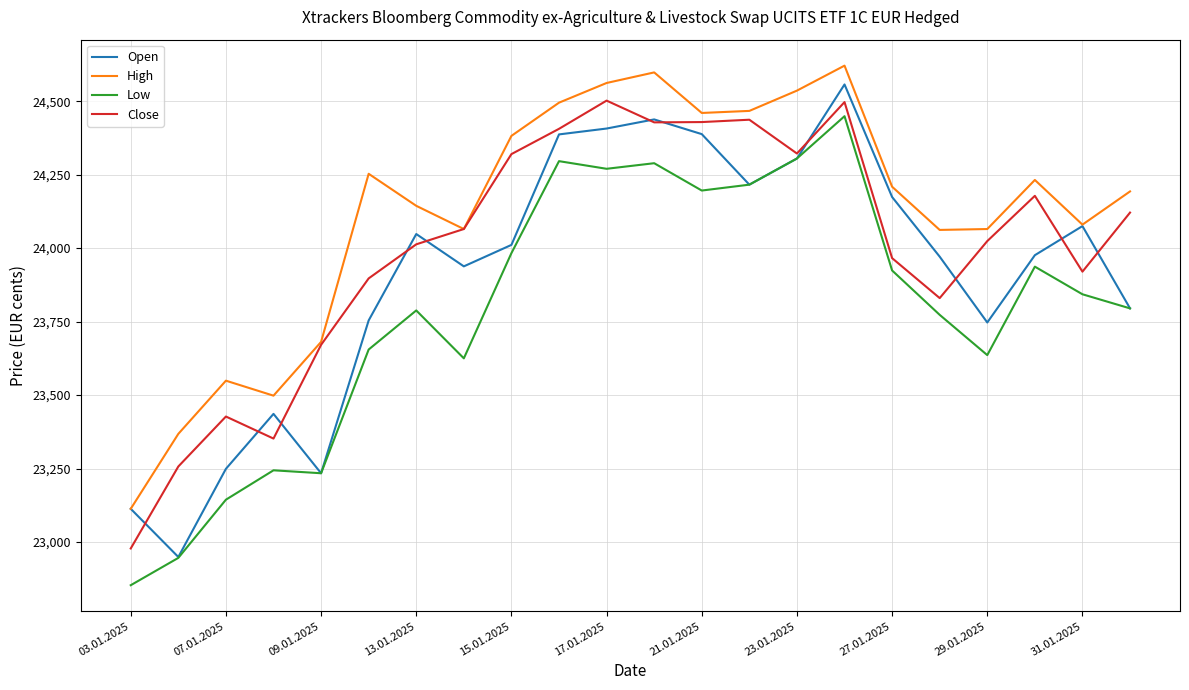

True or false: Low and Close cross at least once.

False